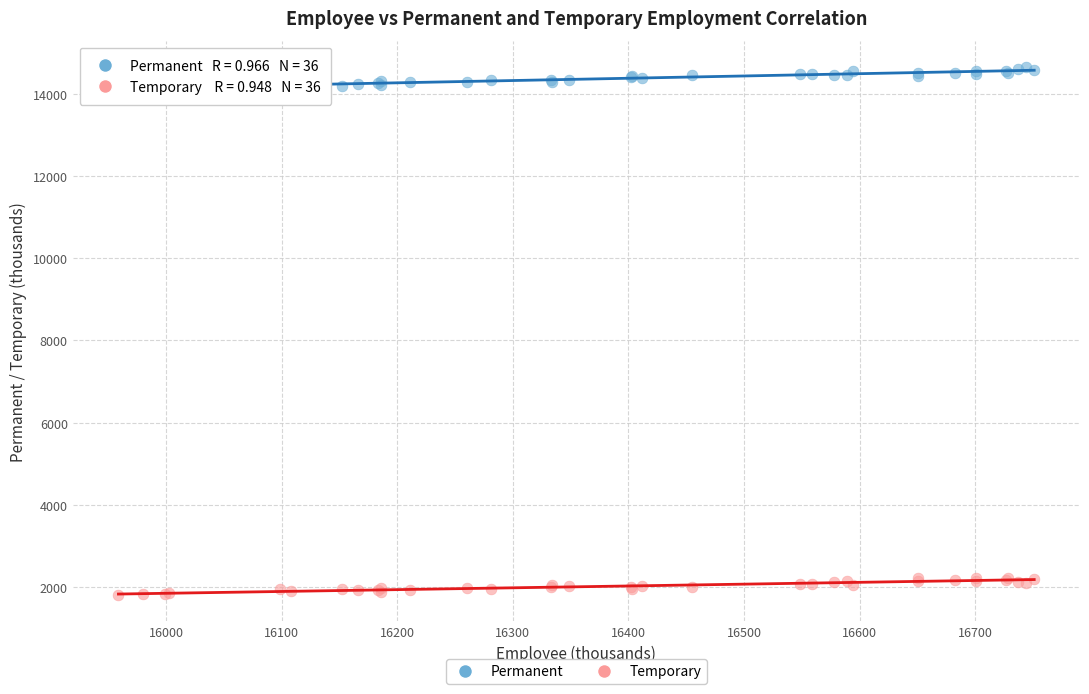

What is the X range (max minus min) for the scatter plot?

792.1